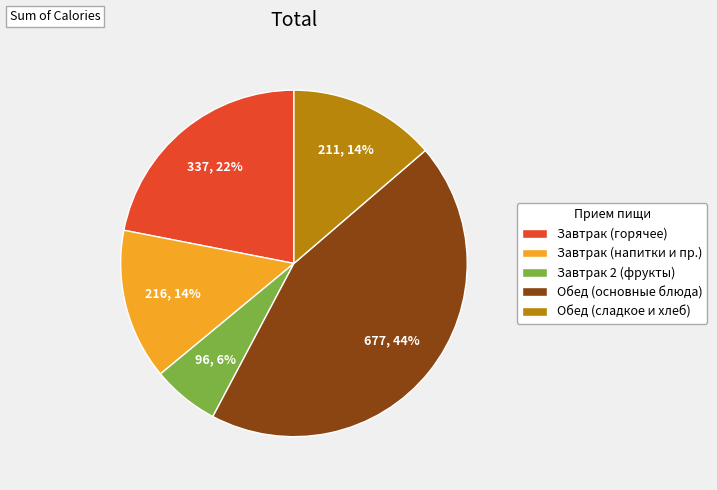

What is the ratio of the value at Обед (основные блюда) to the value at Завтрак (напитки и пр.)?

3.1